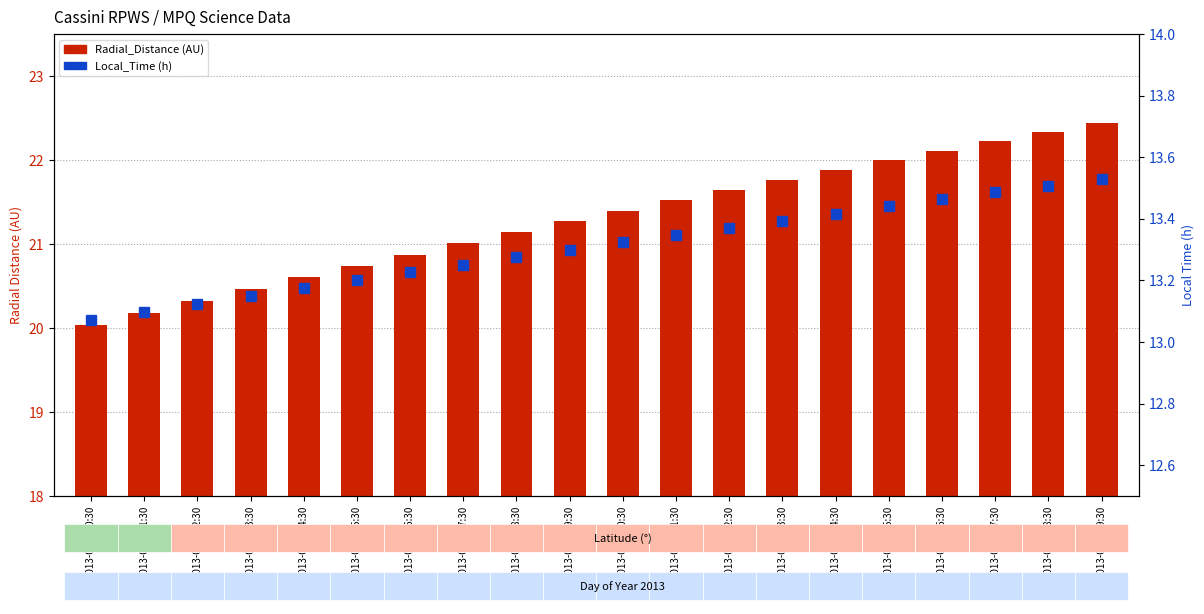

Between 2013-060T11:30 and 2013-060T15:30, which is larger?

2013-060T15:30